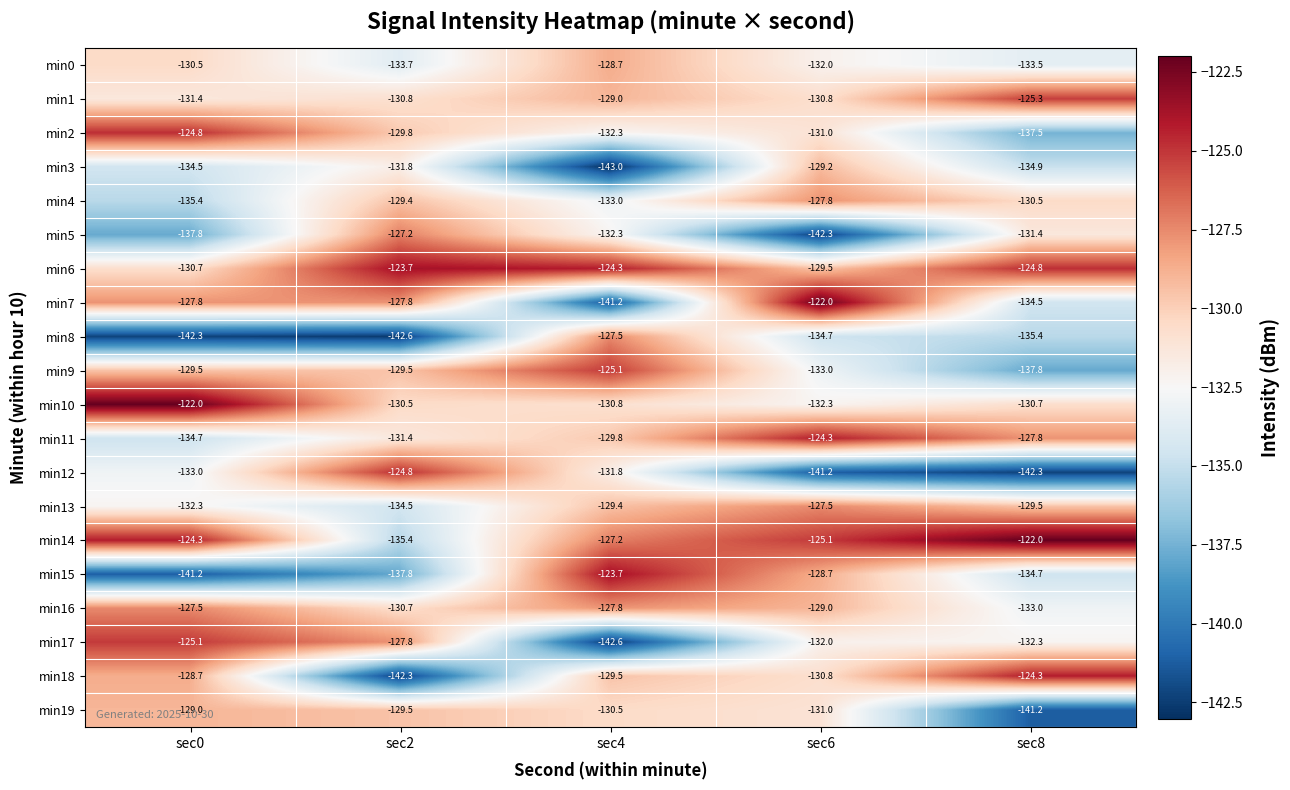

At sec0, list the series in order from smallest to largest.

min8, min15, min5, min4, min11, min3, min12, min13, min1, min6, min0, min9, min19, min18, min7, min16, min17, min2, min14, min10